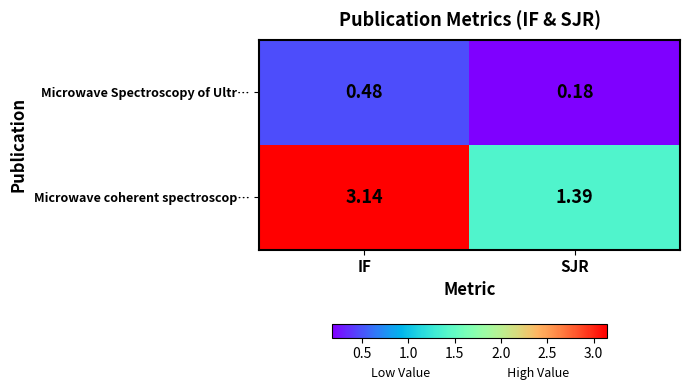

At which category is the sum across all series the highest?

IF